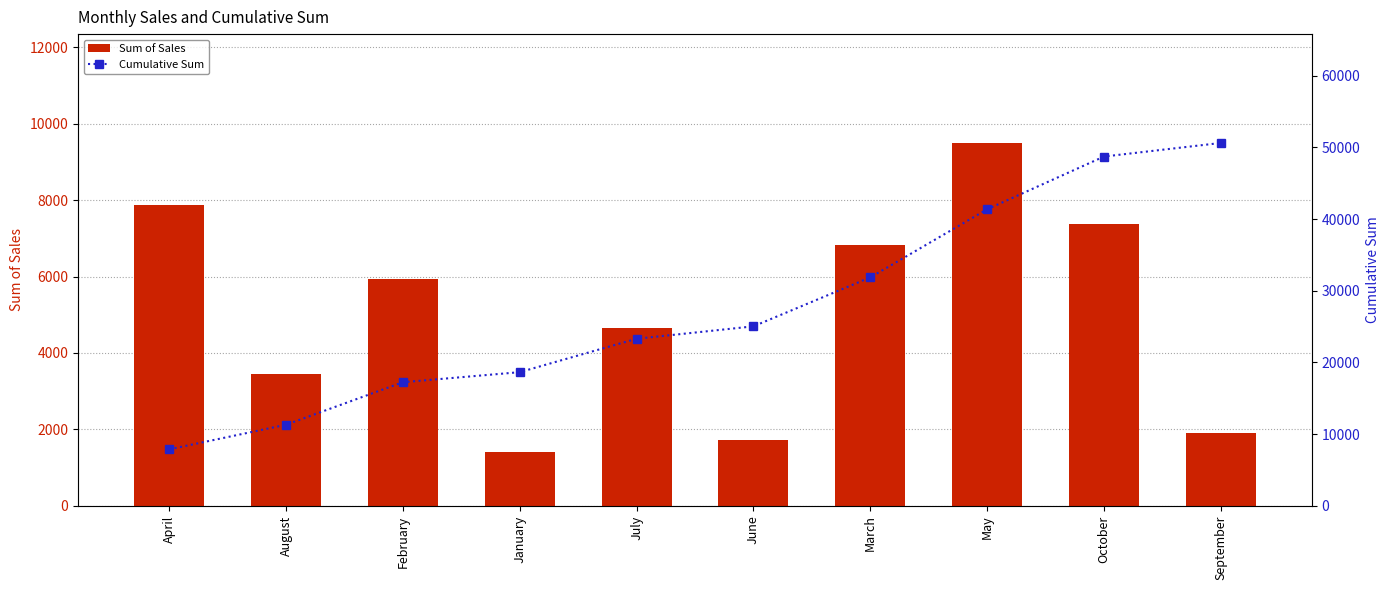

Which series changed the most between April and July?

Cumulative Sum